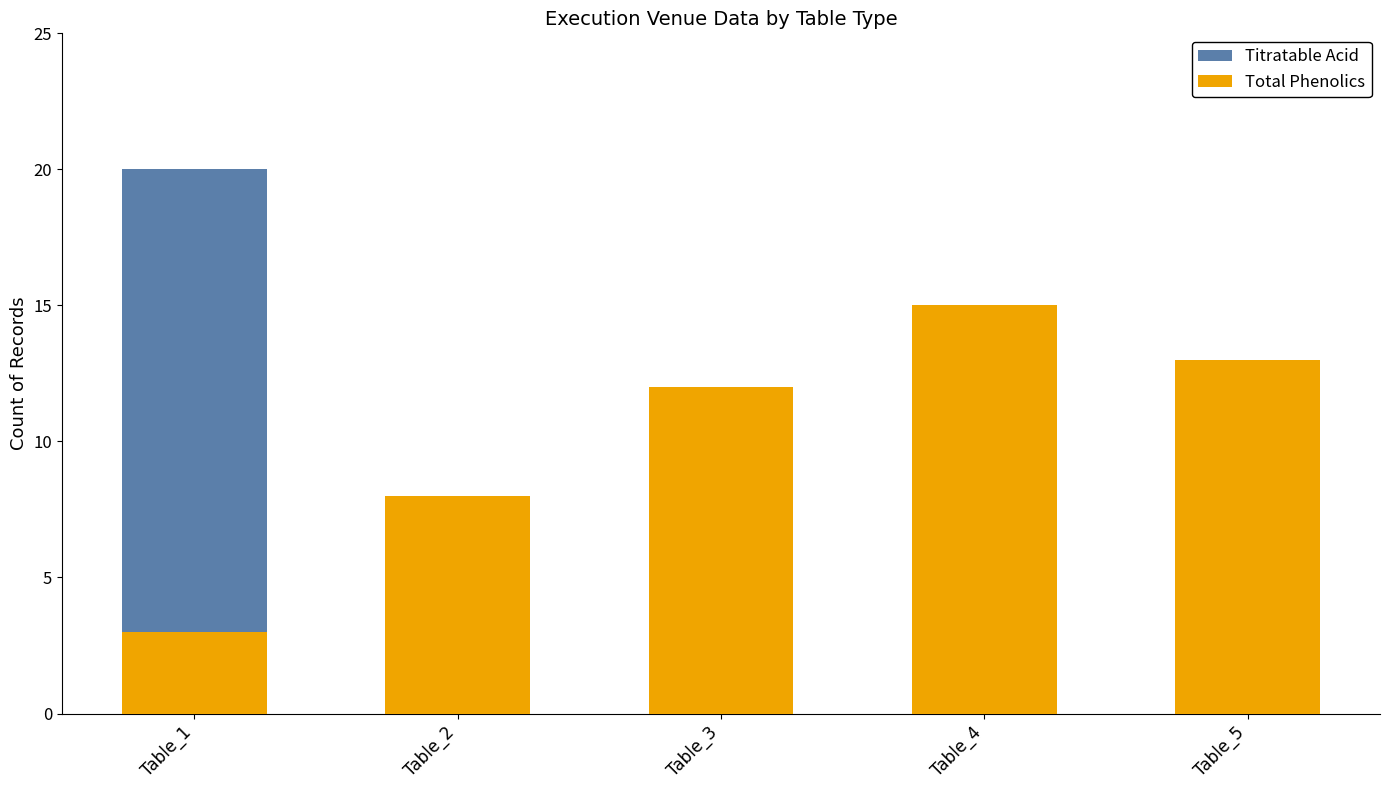

At Table_2, list the series in order from smallest to largest.

Titratable Acid, Total Phenolics